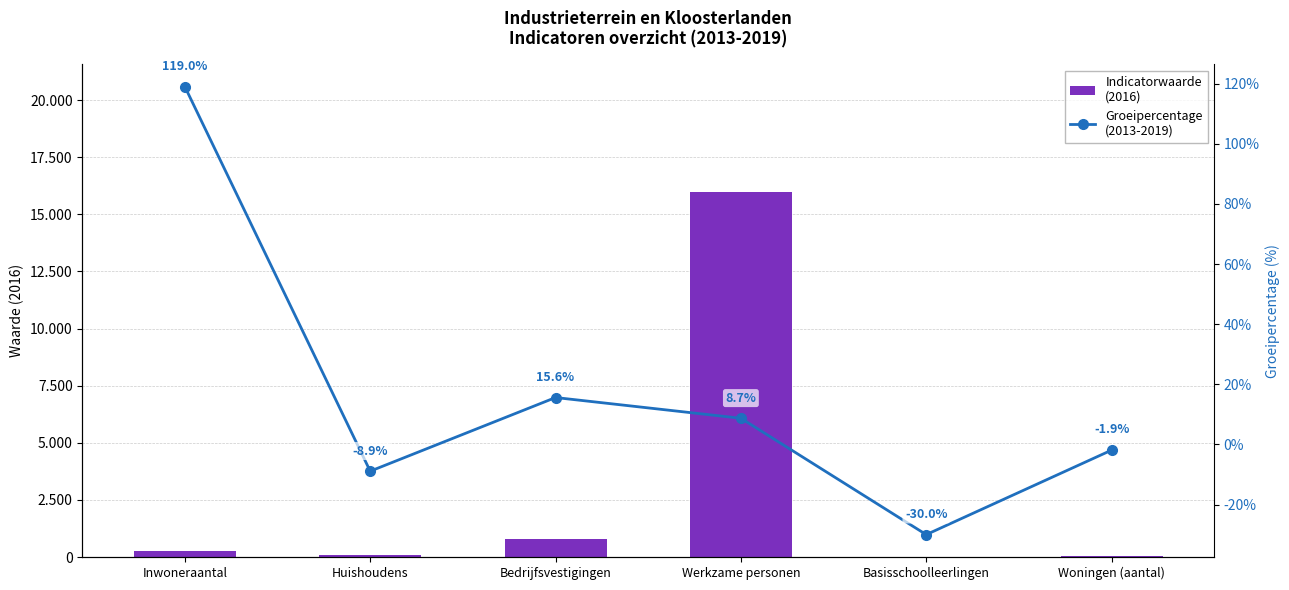

List the series in order of their overall mean, lowest first.

Groeipercentage
(2013-2019), Indicatorwaarde
(2016)